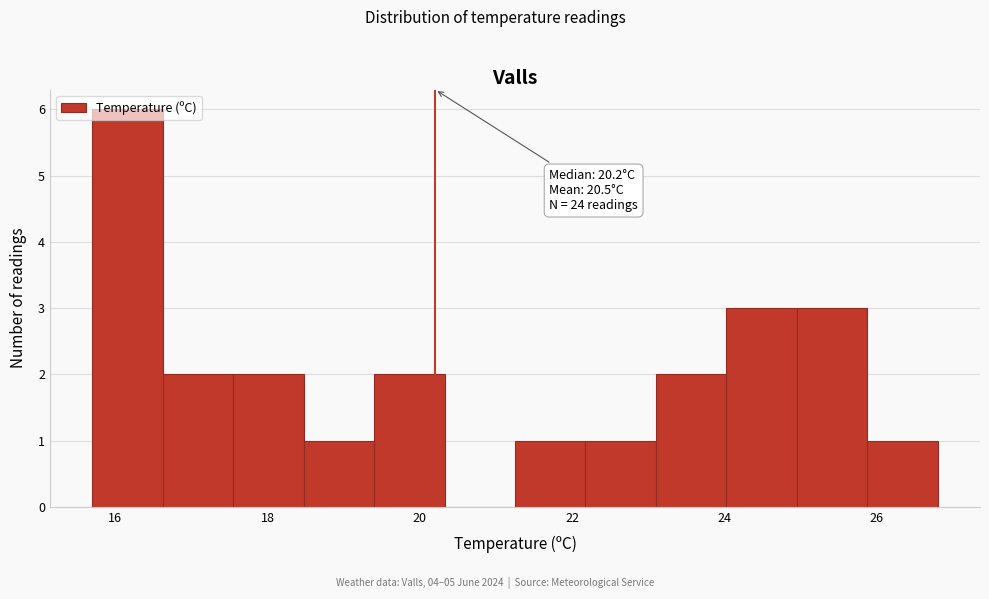

Which range on the x-axis has the tallest bar?

15.8 to 16.6